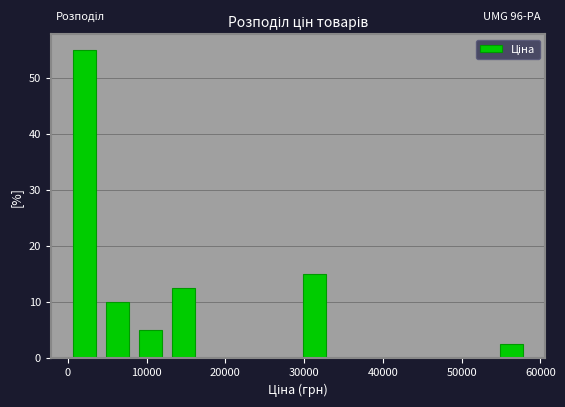

Which range on the x-axis has the tallest bar?

0 to 4000